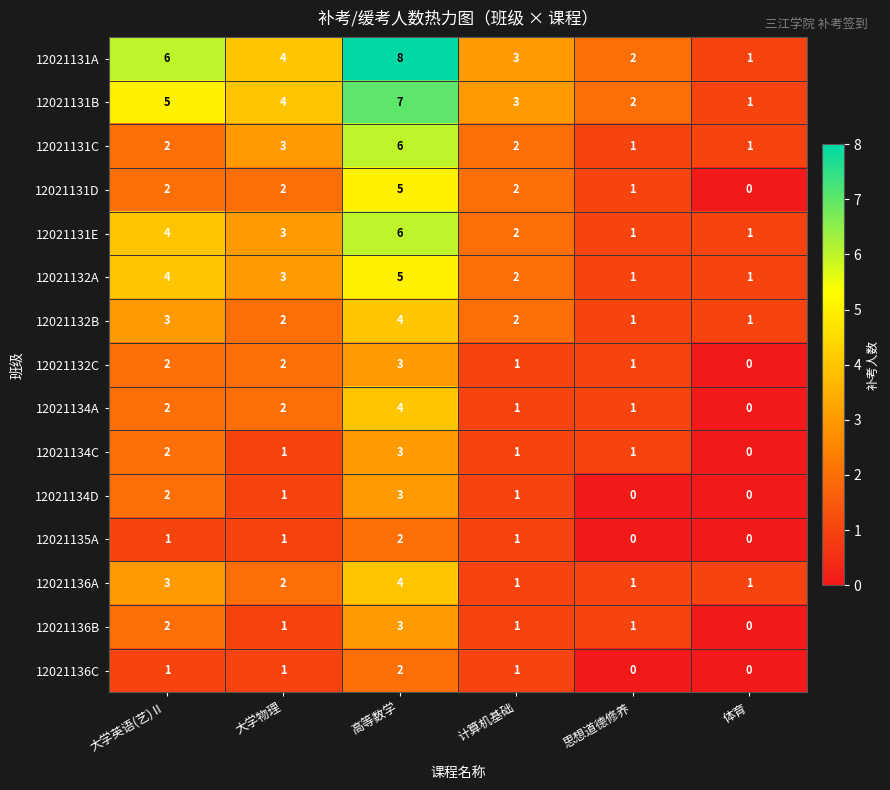

True or false: 12021131D has a value of 0 at 大学物理.

False